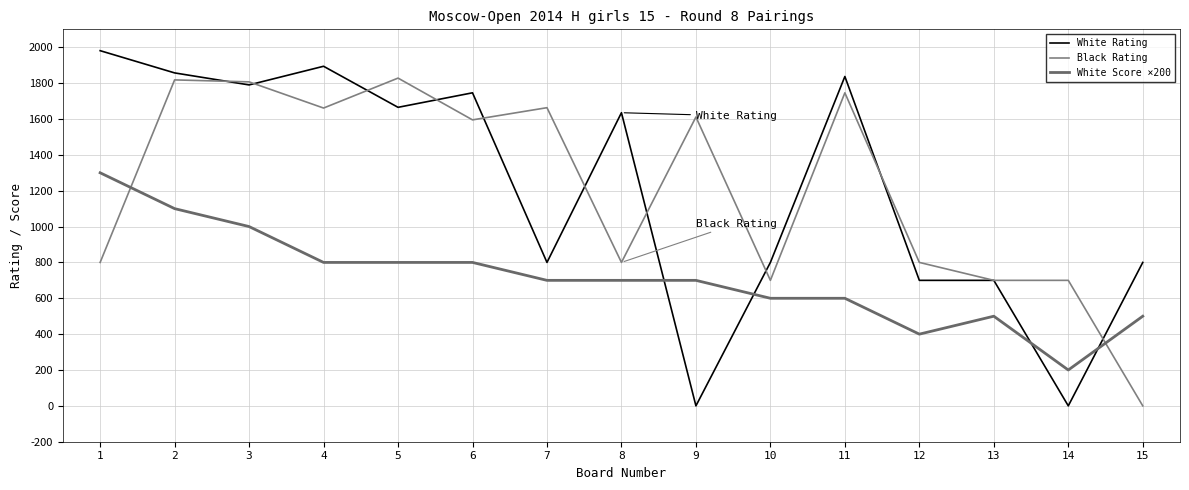

Reading right to left, transcribe all the data shown in this chart.

White Rating: 15=800	14=0	13=700	12=700	11=1837	10=800	9=0	8=1635	7=800	6=1746	5=1665	4=1894	3=1790	2=1857	1=1981
Black Rating: 15=0	14=700	13=700	12=800	11=1746	10=700	9=1611	8=800	7=1663	6=1595	5=1828	4=1661	3=1807	2=1818	1=800
White Score ×200: 15=500	14=200	13=500	12=400	11=600	10=600	9=700	8=700	7=700	6=800	5=800	4=800	3=1000	2=1100	1=1300